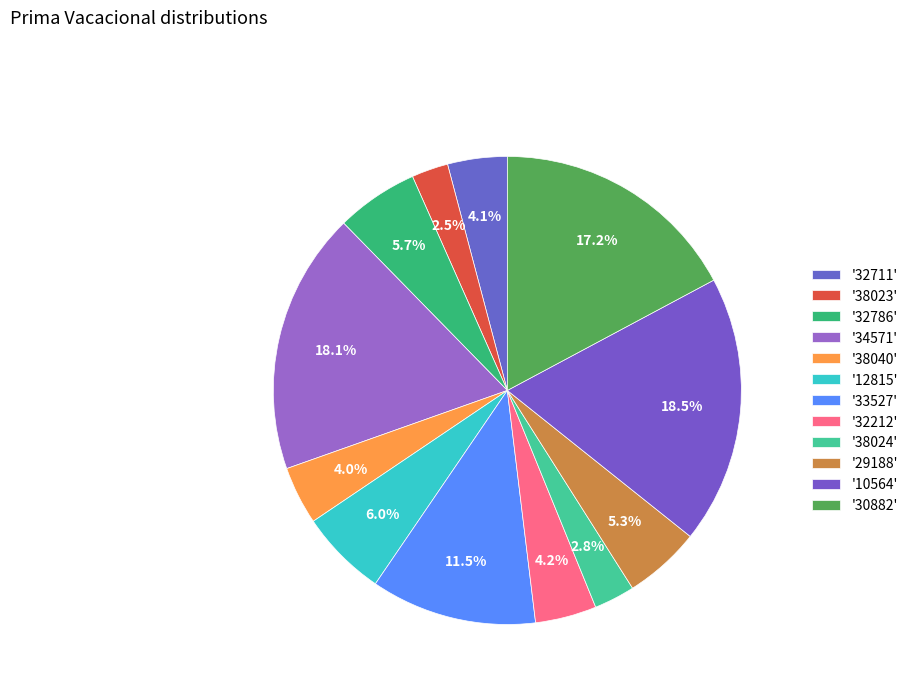

How many segments does this pie chart have?

12